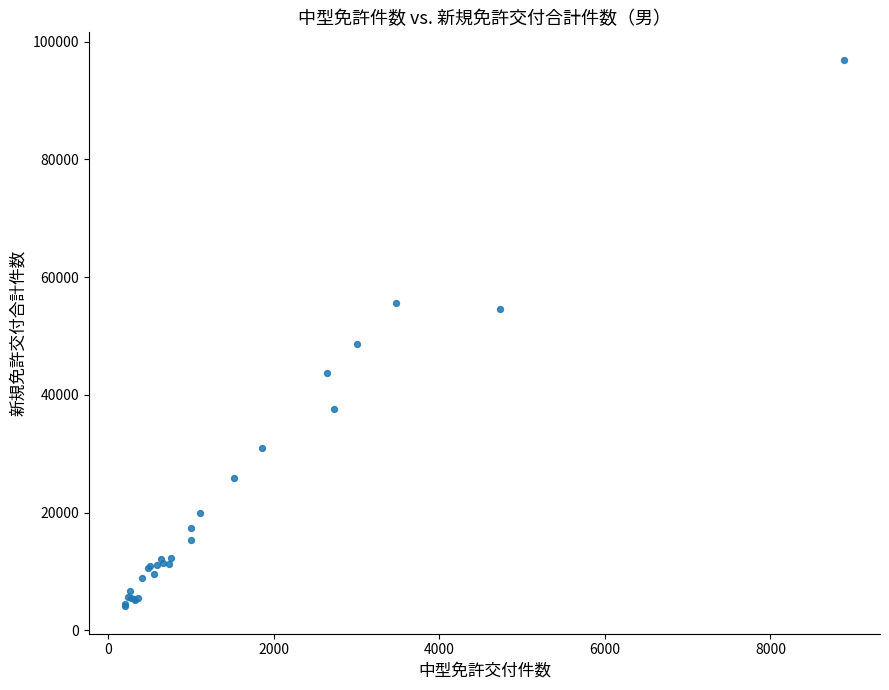

What Y value in the scatter plot is closest to 50510?

48683